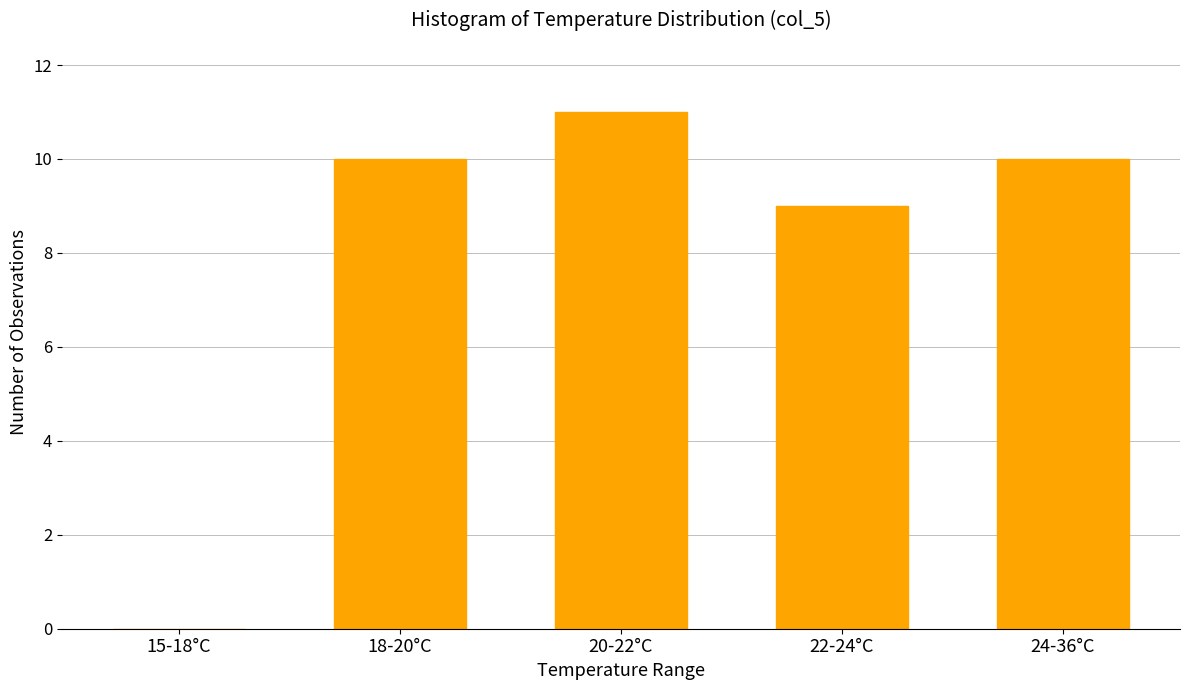

Reading right to left, list all the values displayed in this chart.

24-36°C=10	22-24°C=9	20-22°C=11	18-20°C=10	15-18°C=0